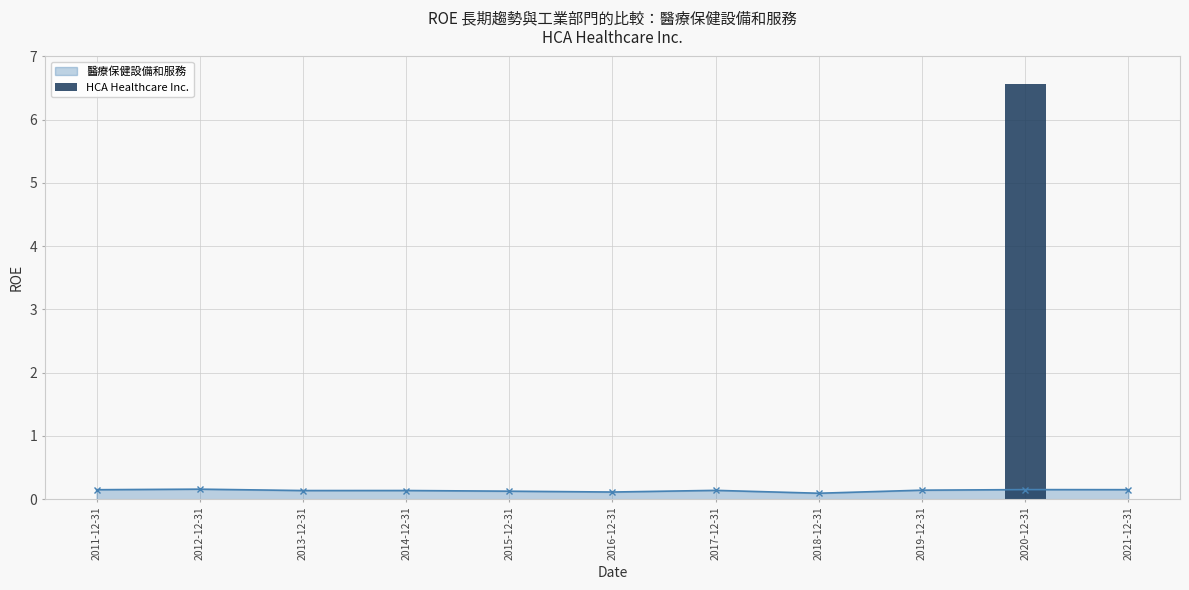

The value at 2014-12-31 is 0.0. True or false?

True